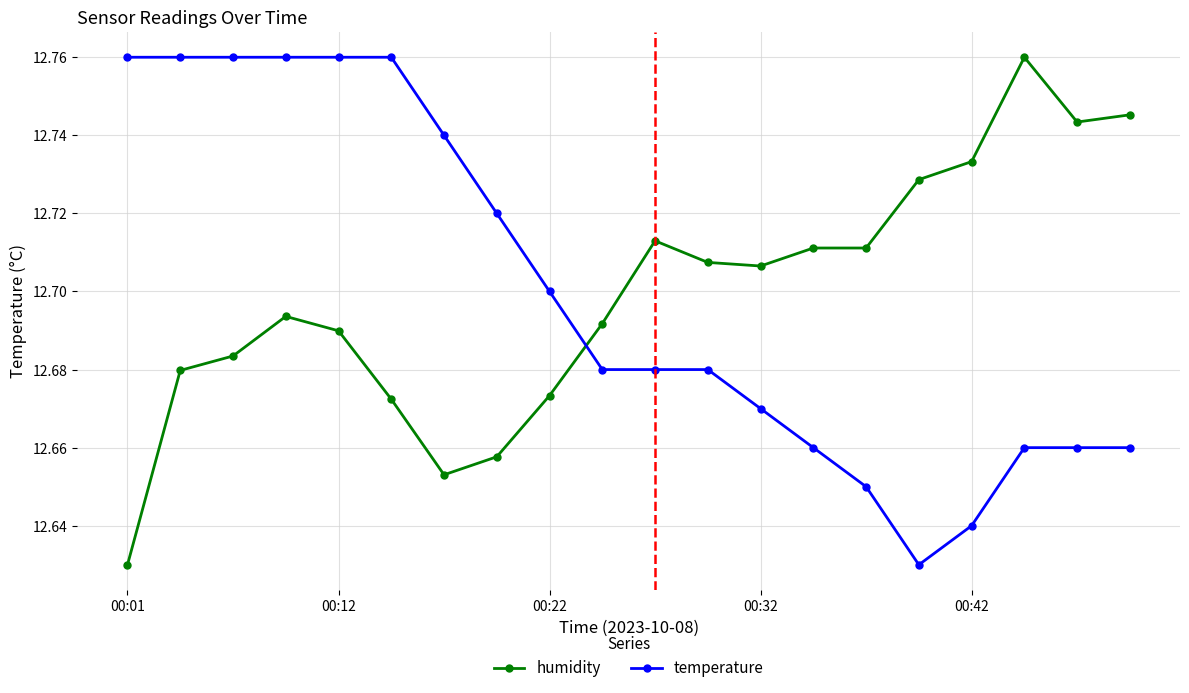

At how many categories does at least one series exceed 12?

20